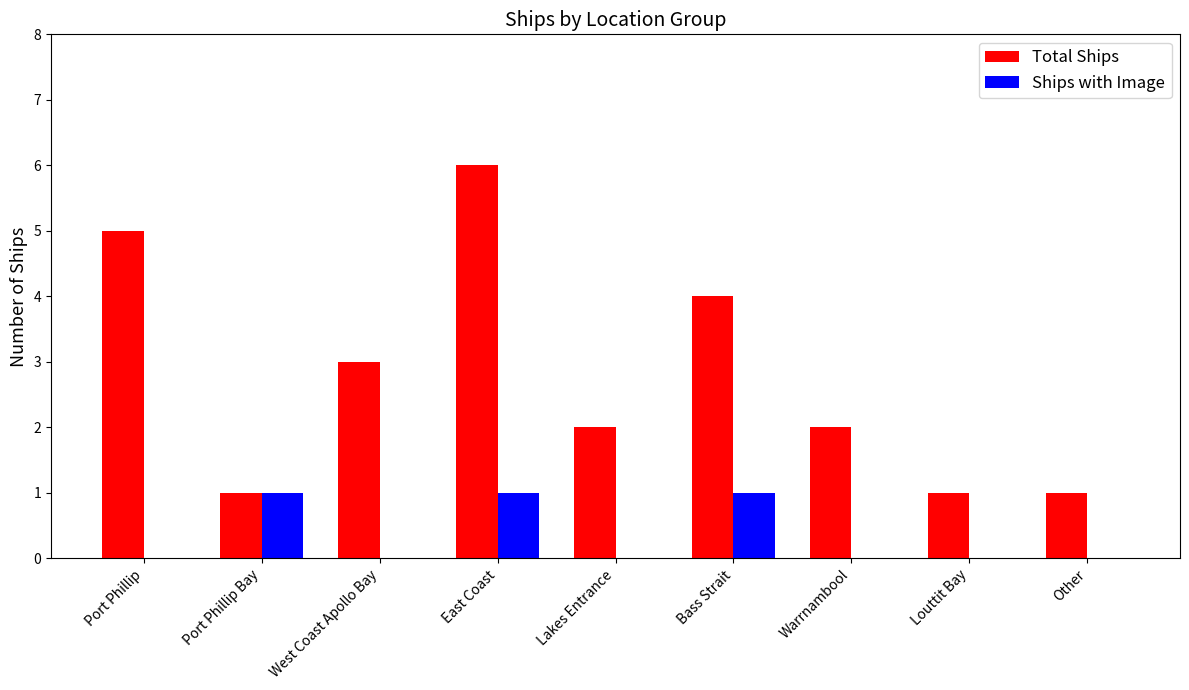

Does the chart contain stacked bars?

No